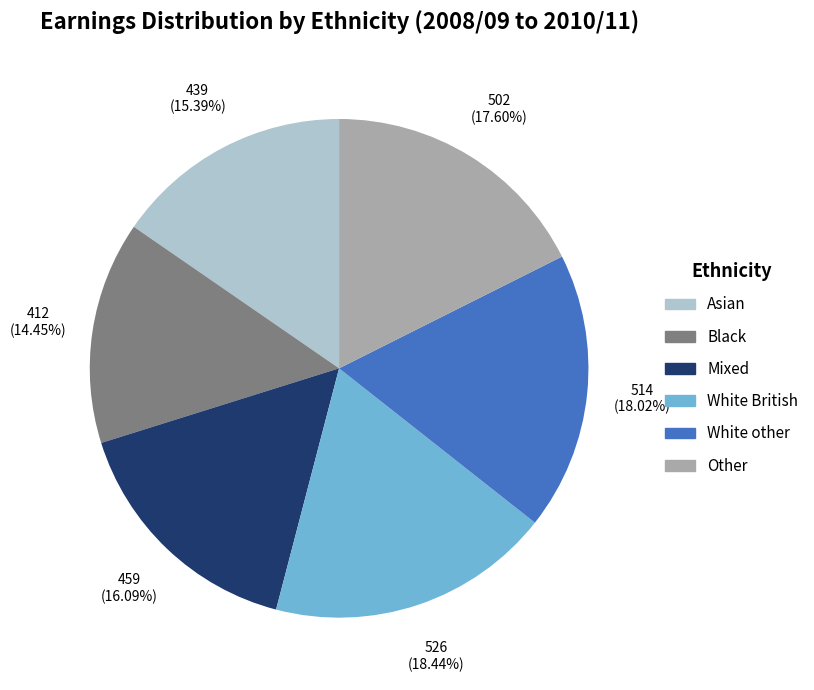

What portion of the pie excludes Other?

82.4%